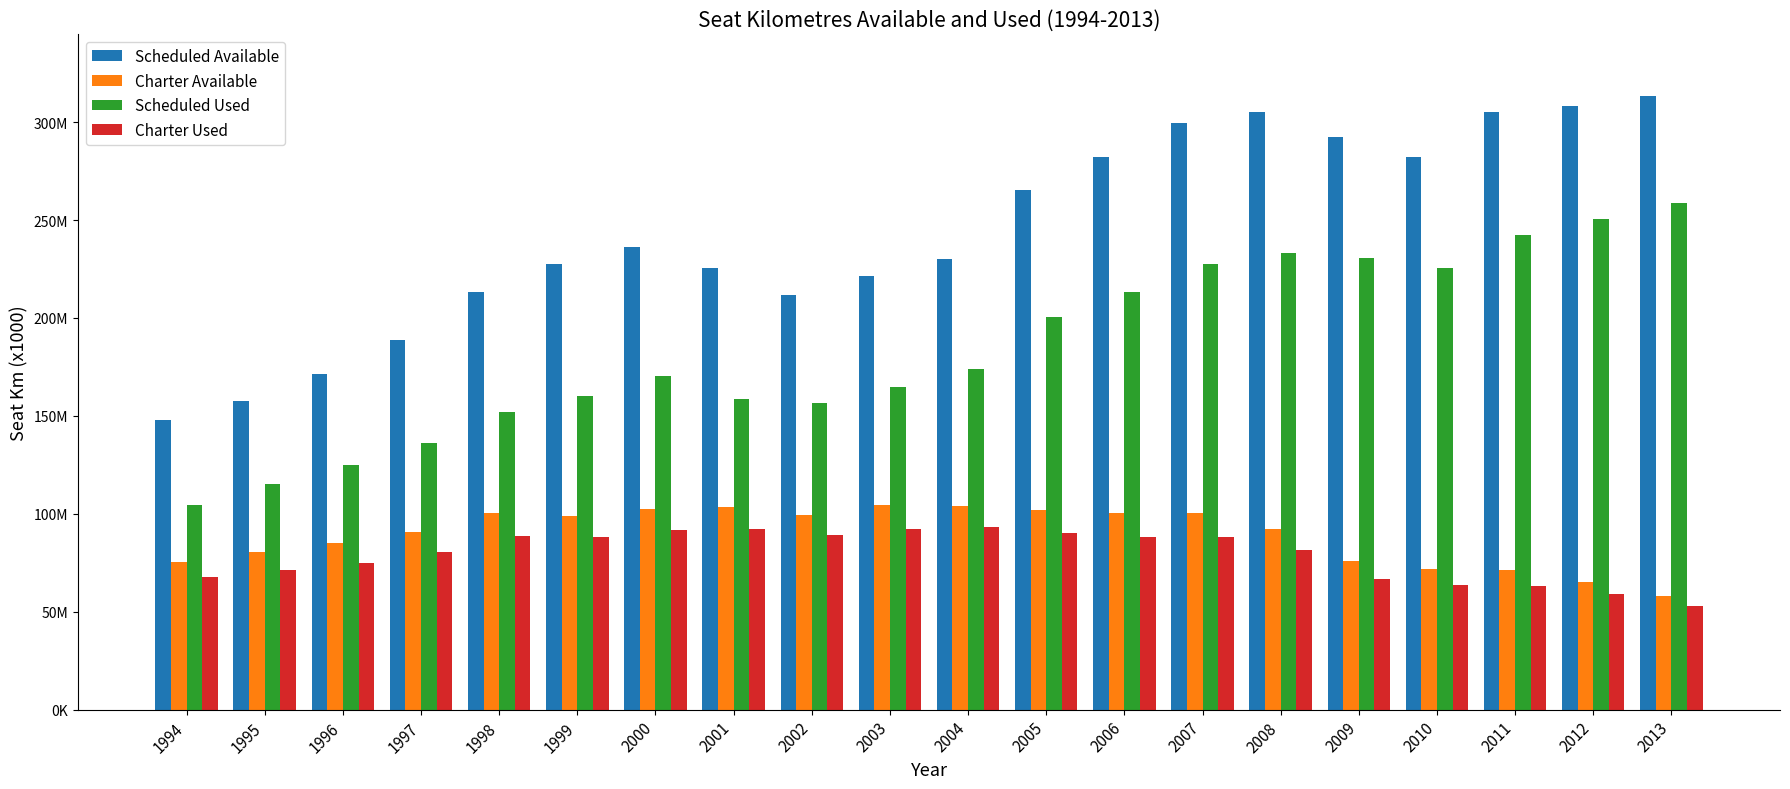

The value of Scheduled Available at 2000 is 87680552. True or false?

False